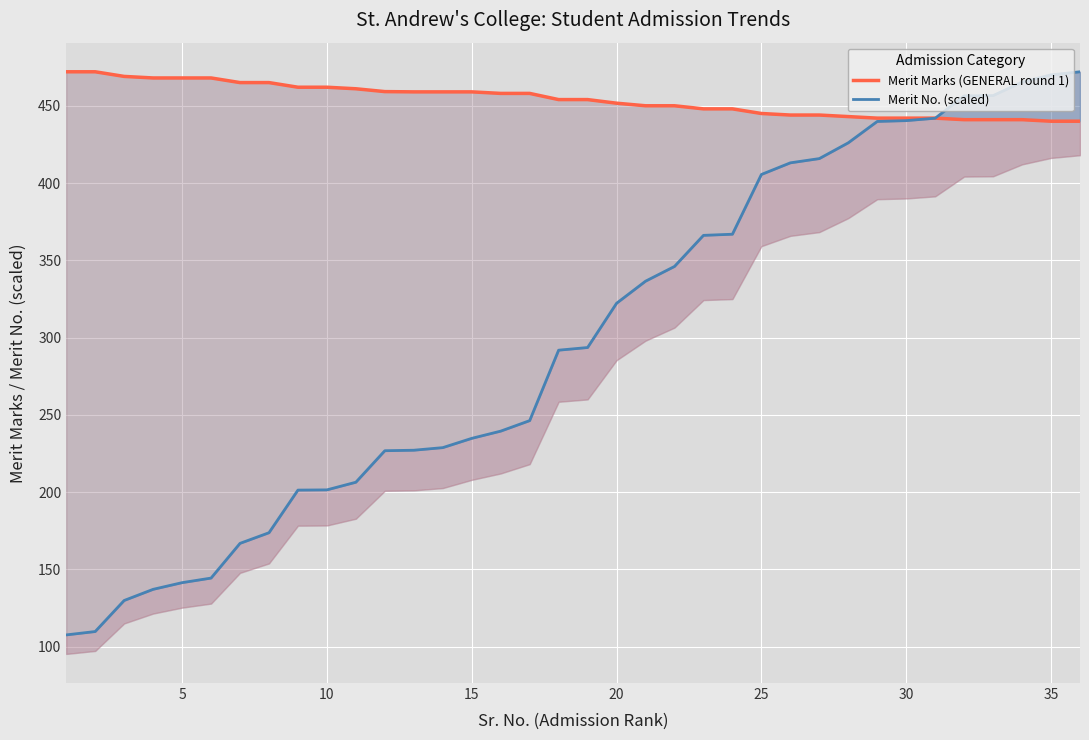

What is the difference between the maximum and minimum values in the Merit Marks (GENERAL round 1) series?

32.0